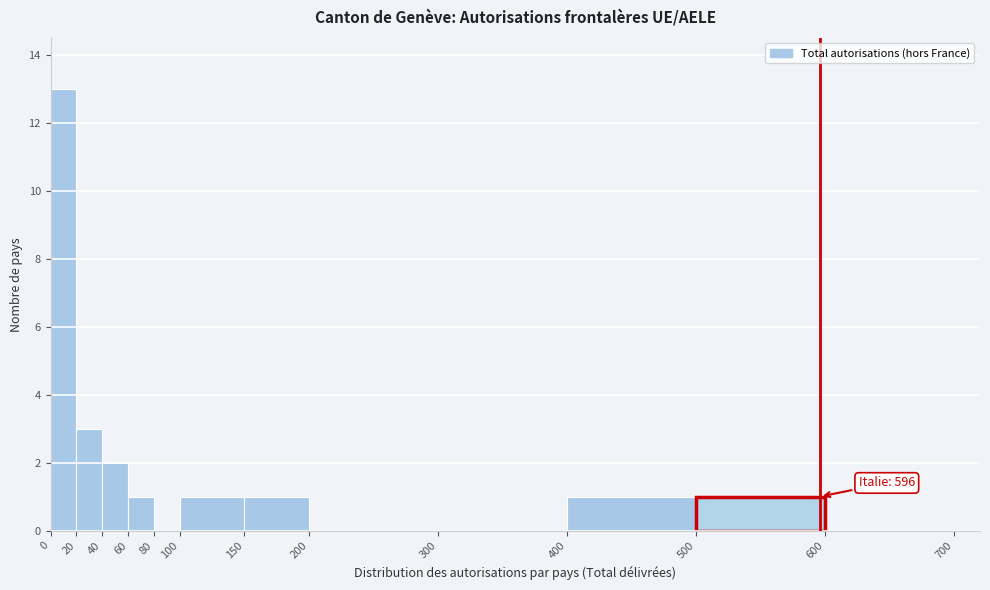

Which range on the x-axis has the tallest bar?

0 to 20